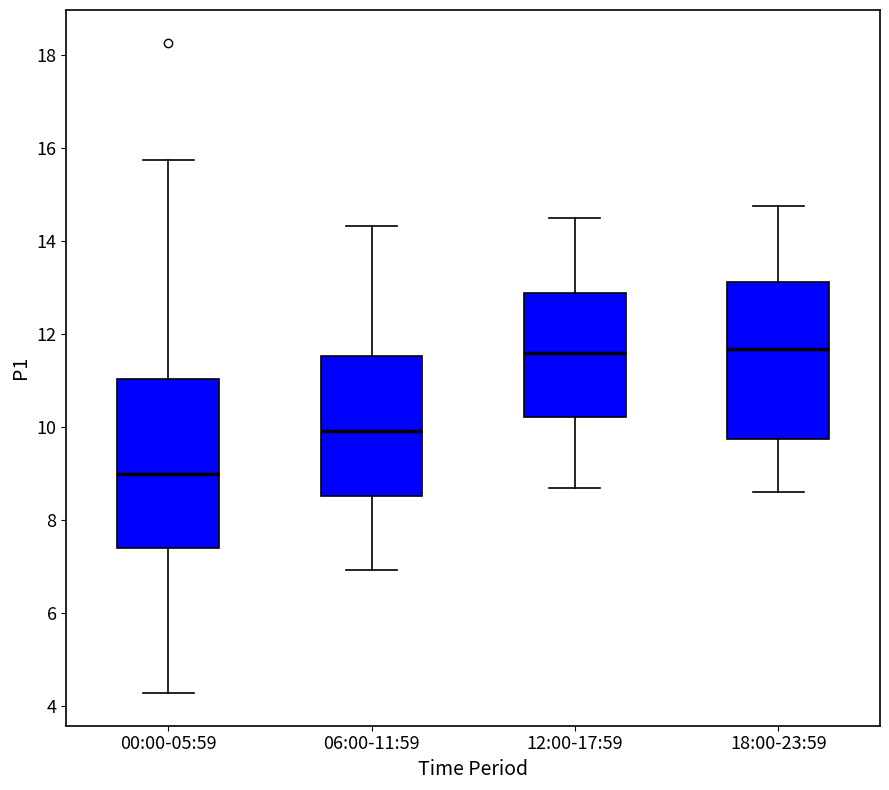

Which box is the tallest, from its lower edge to its upper edge?

00:00-05:59